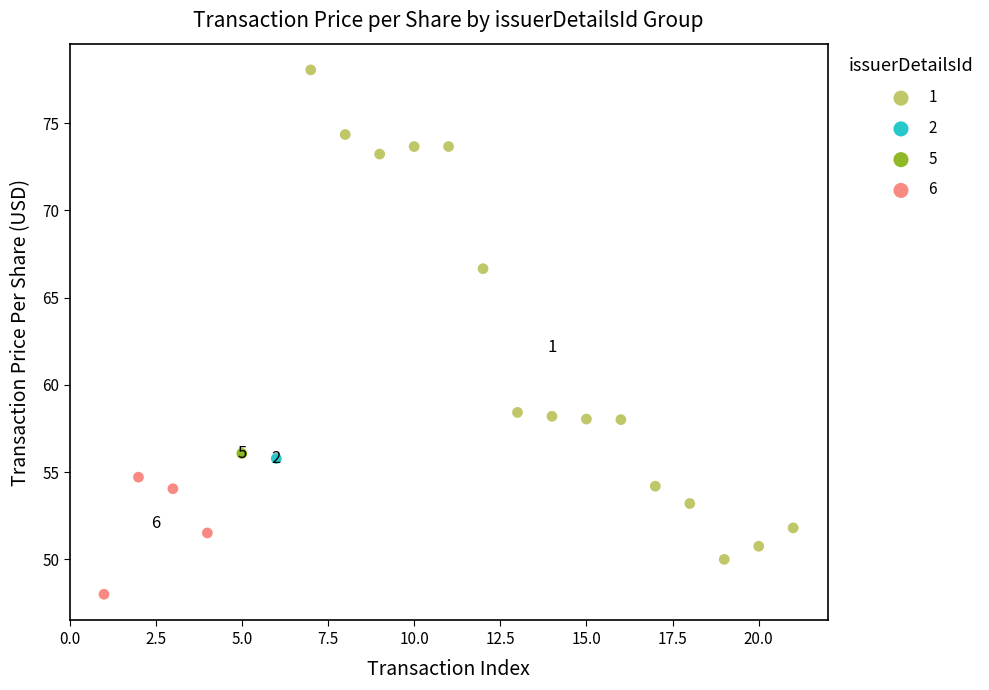

What are all the series names shown in the legend?

1, 2, 5, 6